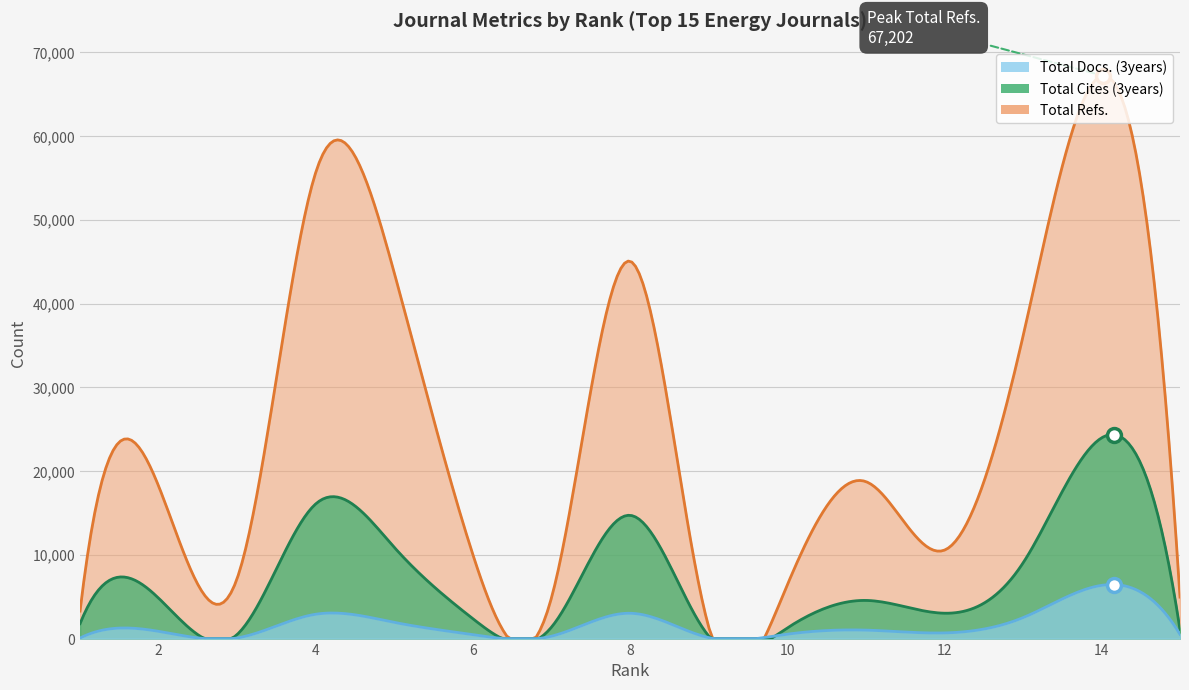

At which category is the sum across all series the highest?

14